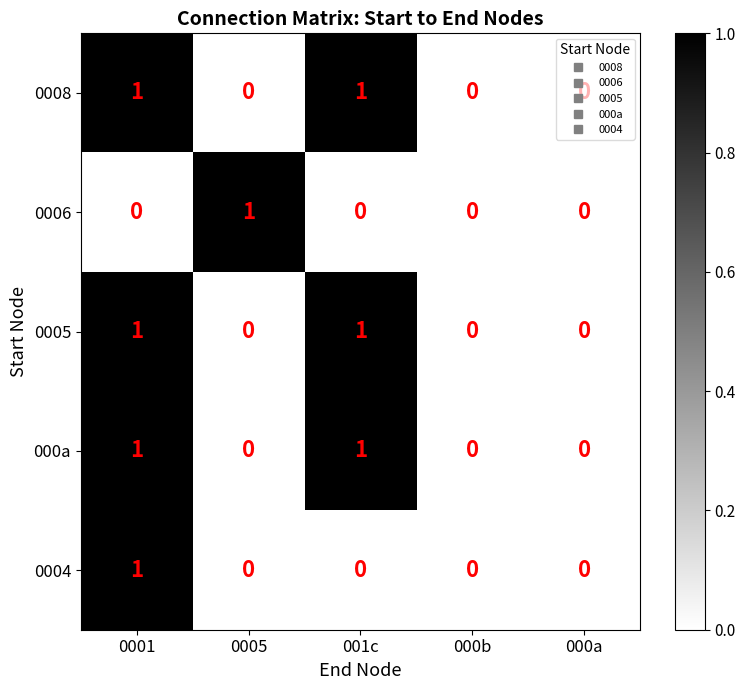

How many data points does each series have?

5